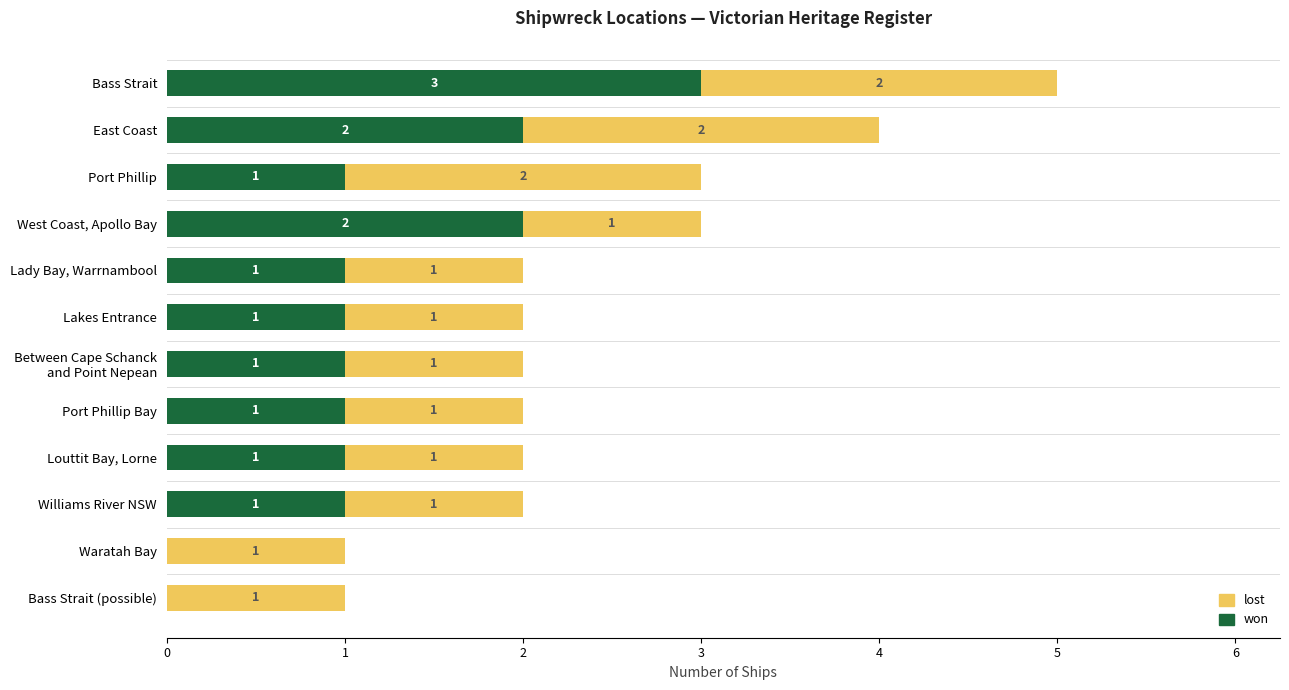

What is the maximum value for won?

3